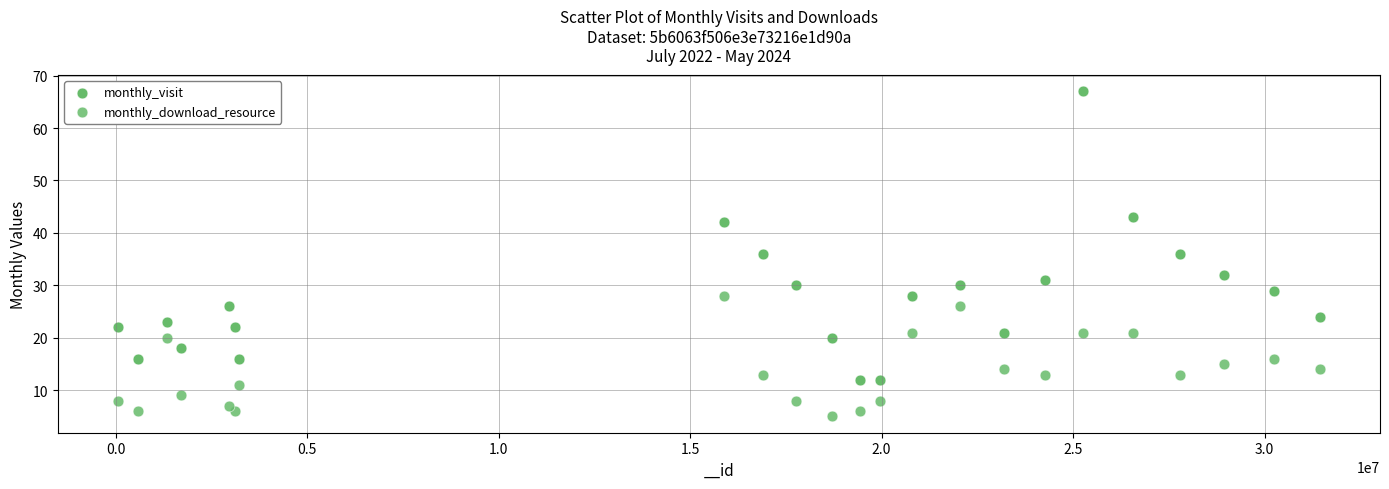

What are all the series names shown in the legend?

monthly_visit, monthly_download_resource